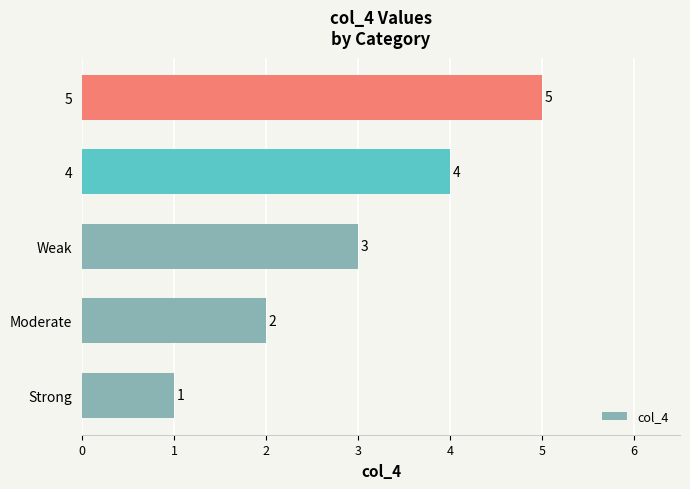

What is the sum of all values?

15